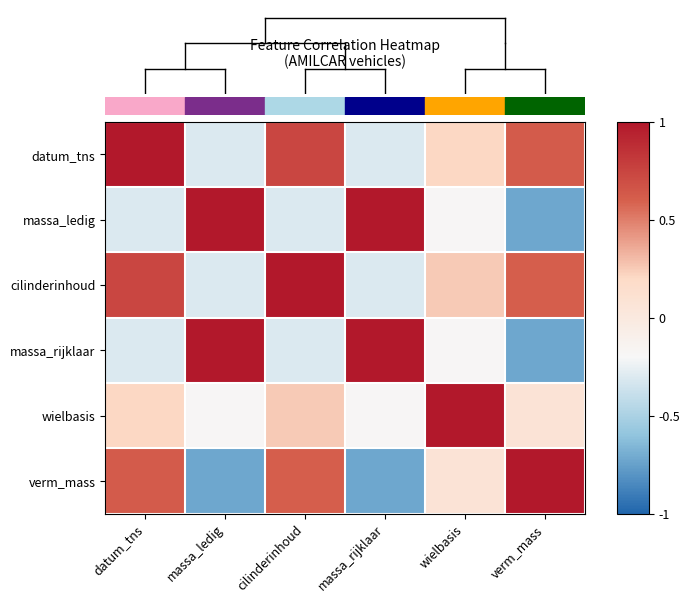

Rank the series by their maximum value, from lowest to highest.

datum_tns, massa_ledig, cilinderinhoud, massa_rijklaar, wielbasis, verm_mass